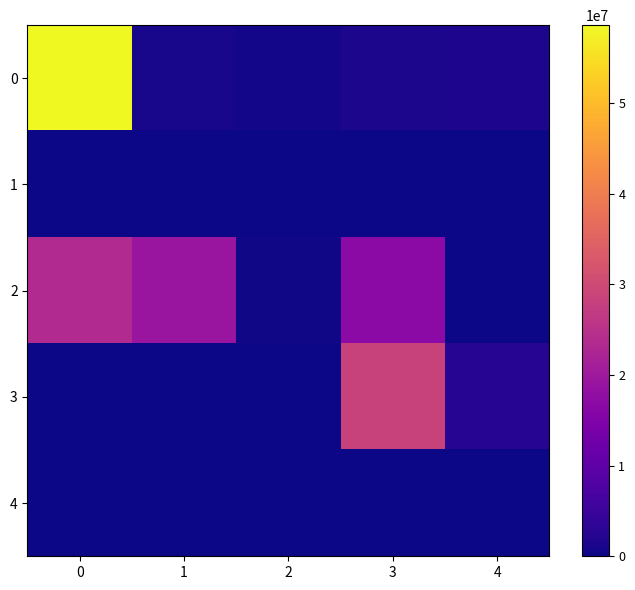

Reading left to right, extract all data points from this chart.

0: 0=58594629	1=1111760	2=657784	3=1265346	4=1470872
1: 0=0	1=0	2=0	3=0	4=36911
2: 0=23441557	1=19000099	2=265235	3=16734238	4=24598
3: 0=0	1=0	2=0	3=28504130	4=2401176
4: 0=36922	1=0	2=0	3=0	4=0